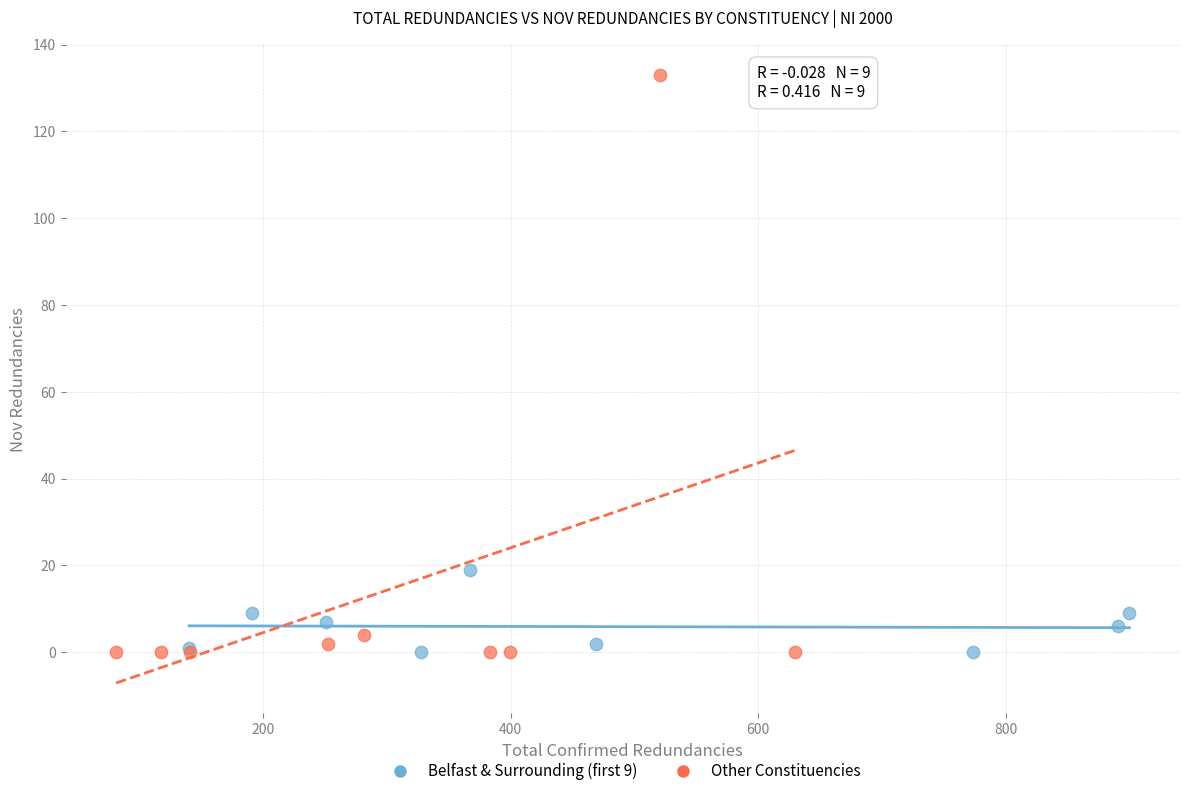

Which series has the largest Y range (max minus min)?

Other Constituencies